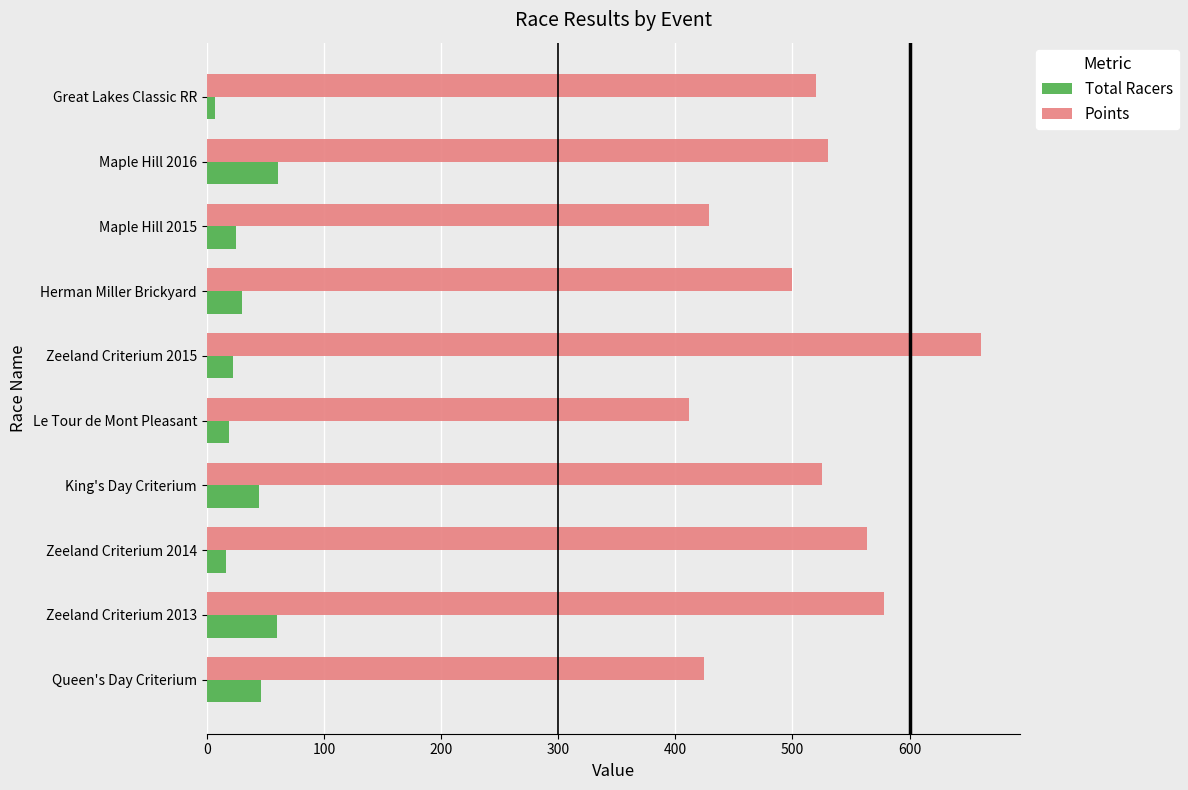

Which series has the largest total across all categories?

Points